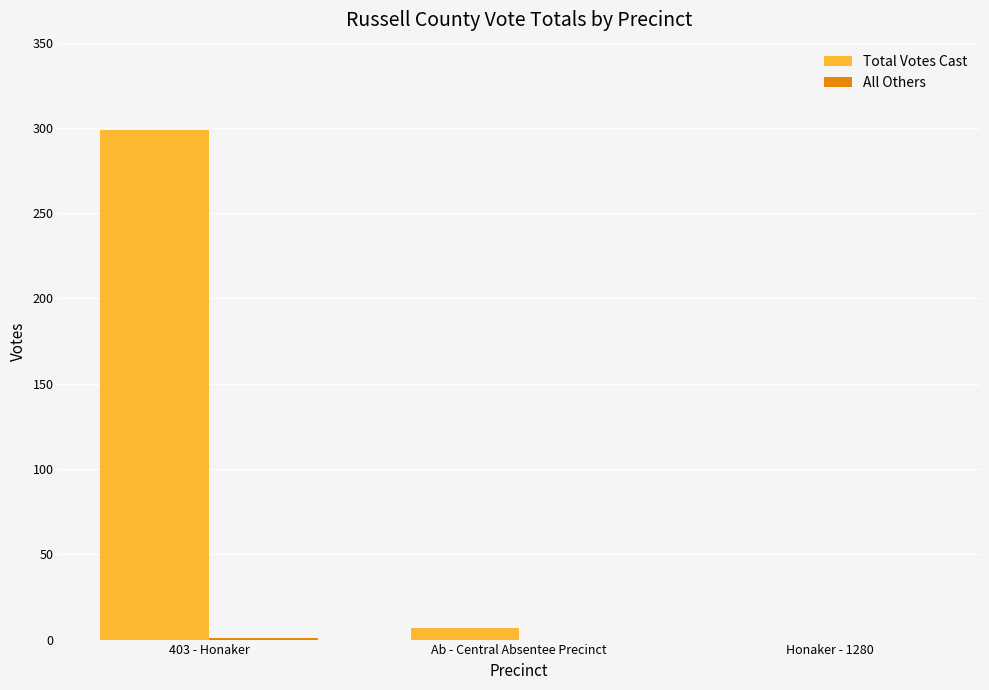

Which series has the largest total across all categories?

Total Votes Cast